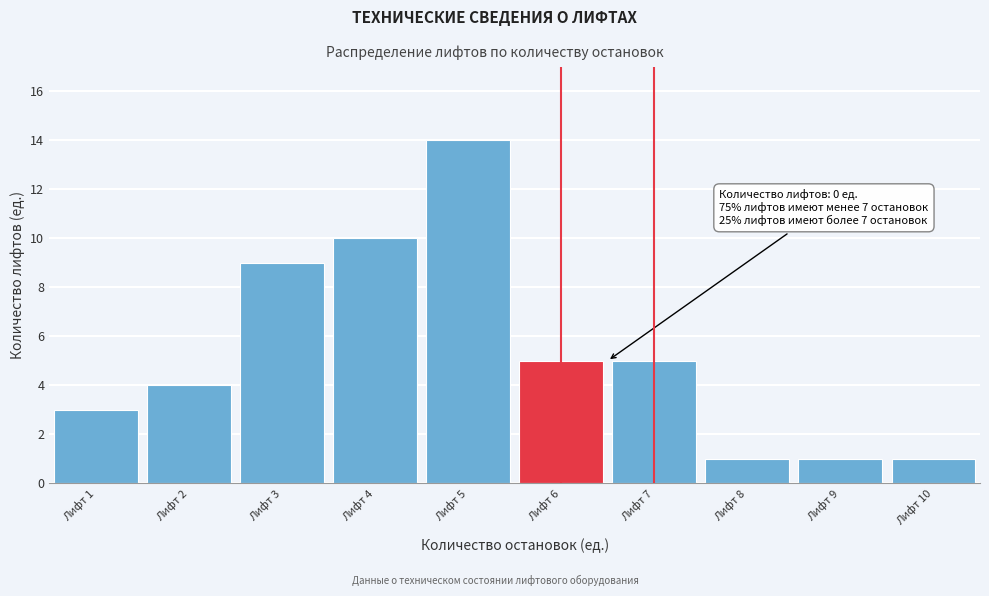

Reading left to right, transcribe all the data shown in this chart.

Лифт 1=3	Лифт 2=4	Лифт 3=9	Лифт 4=10	Лифт 5=14	Лифт 6=5	Лифт 7=5	Лифт 8=1	Лифт 9=1	Лифт 10=1